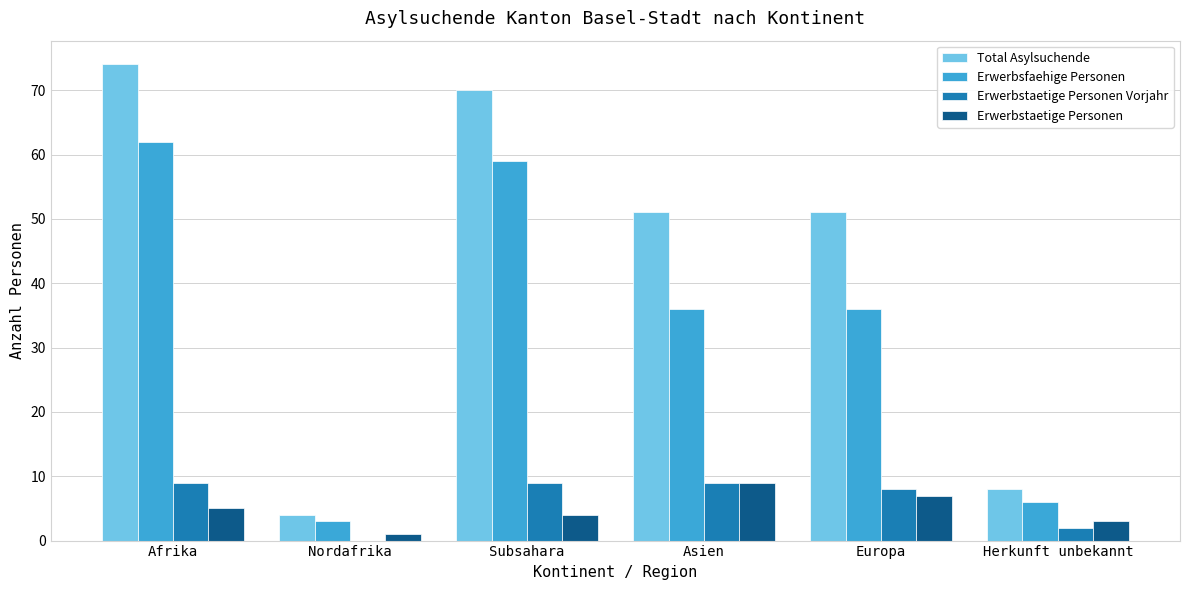

Which category has the highest value in the Erwerbstaetige Personen series?

Asien